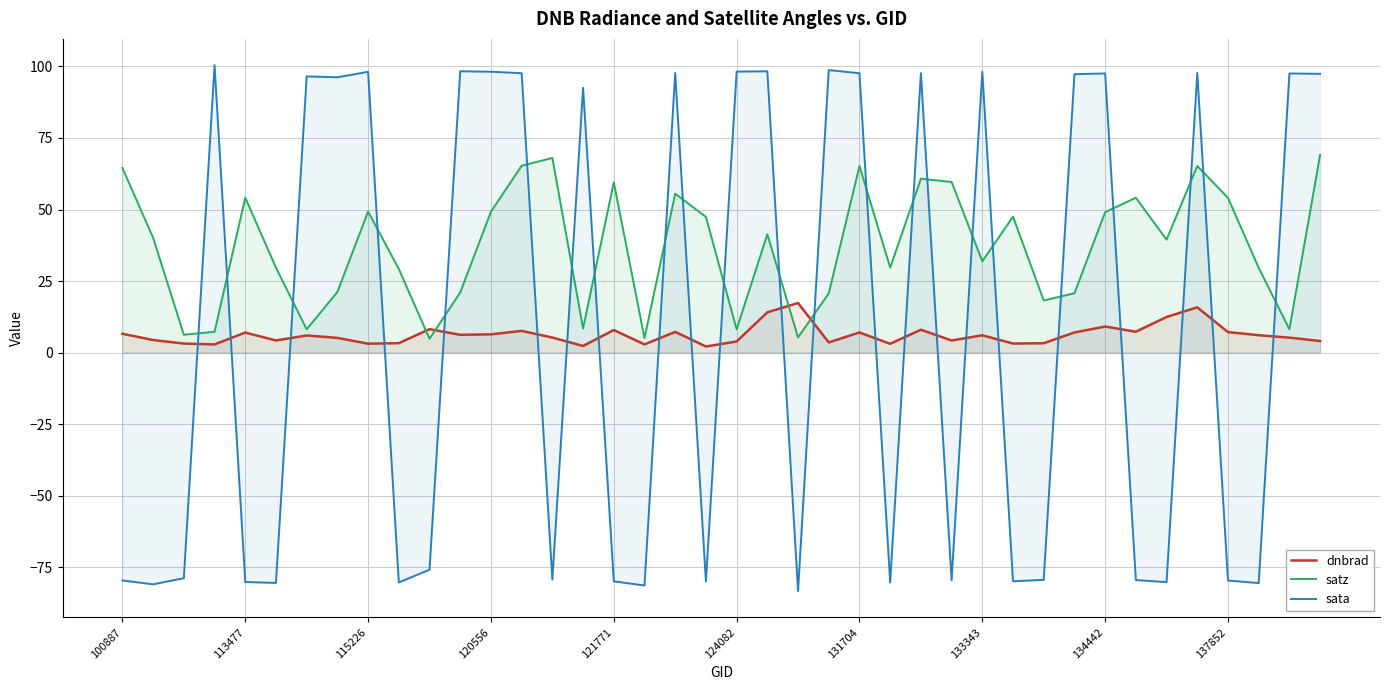

Which series ends up on top after the final intersection of dnbrad and satz?

satz